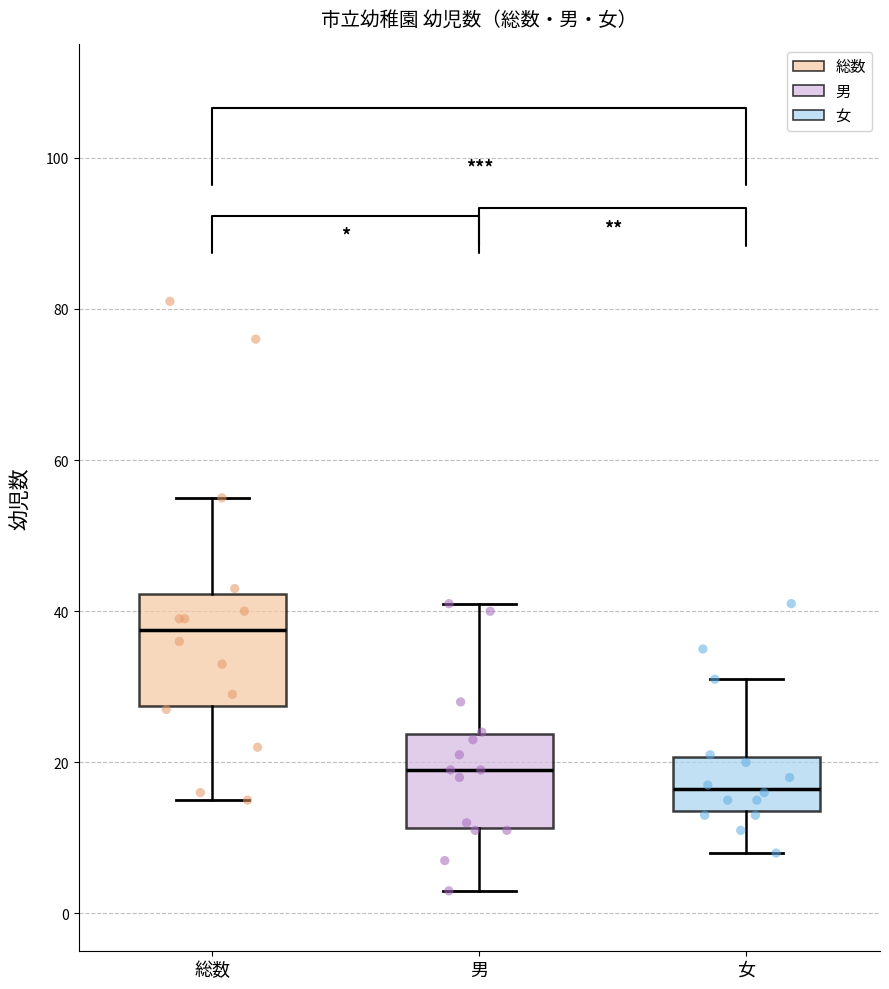

Comparing the boxes themselves (not the whiskers), which one is the tallest?

総数